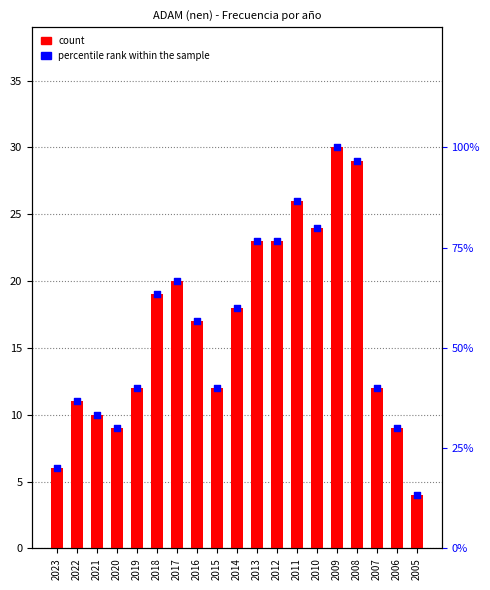

Which series contains the lowest Y value?

count